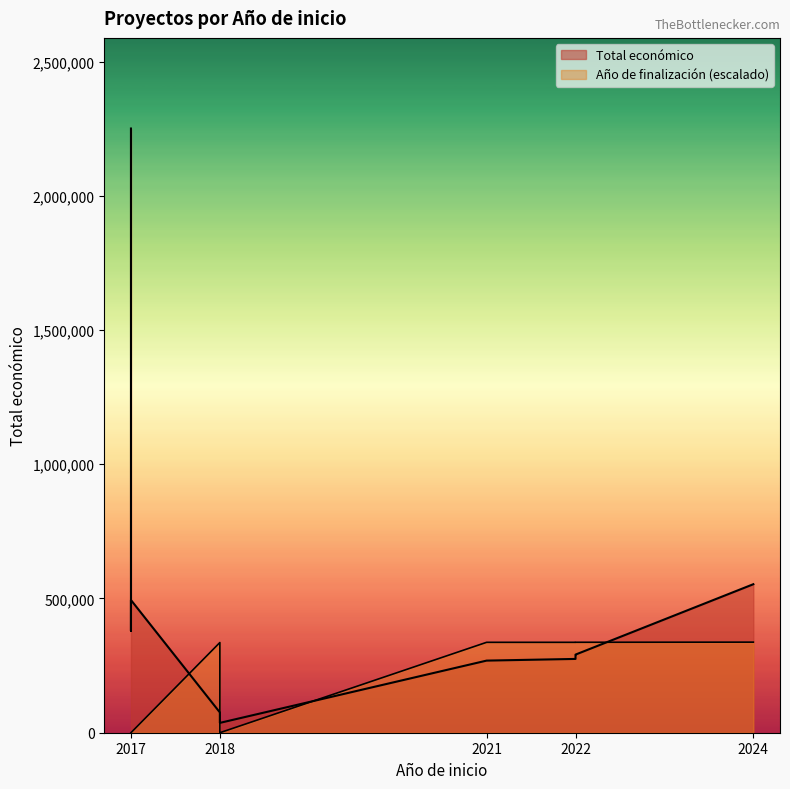

Where does the Año de finalización series first go above 2018?

2021